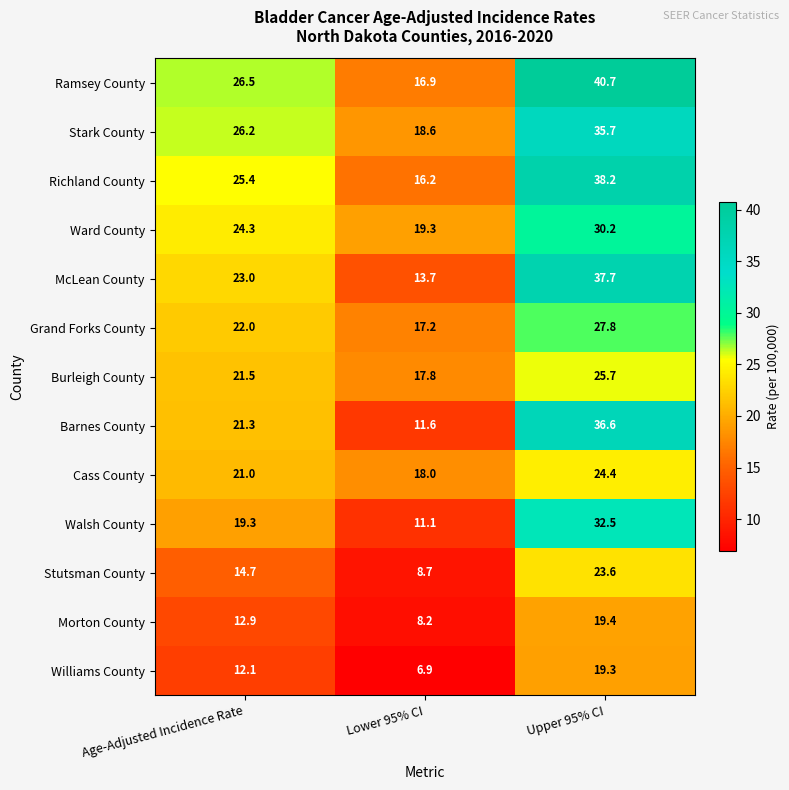

Which label corresponds to the largest value in the chart?

Upper 95% CI